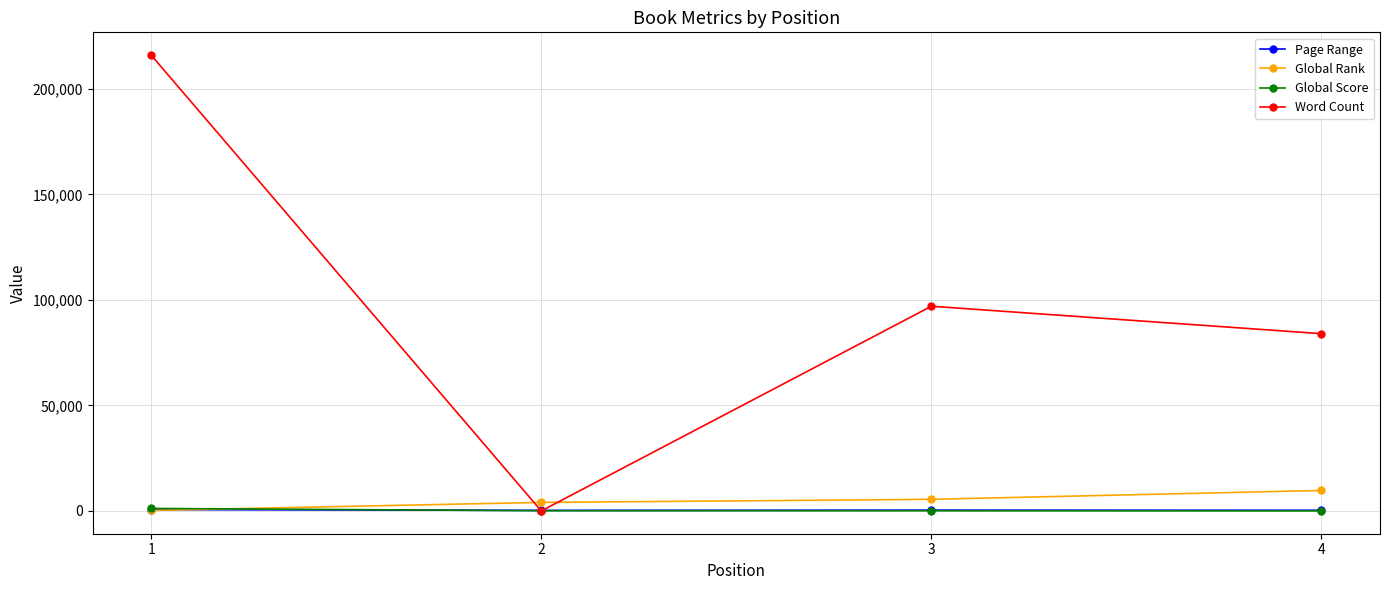

How many interior local peaks does the Word Count series have?

1